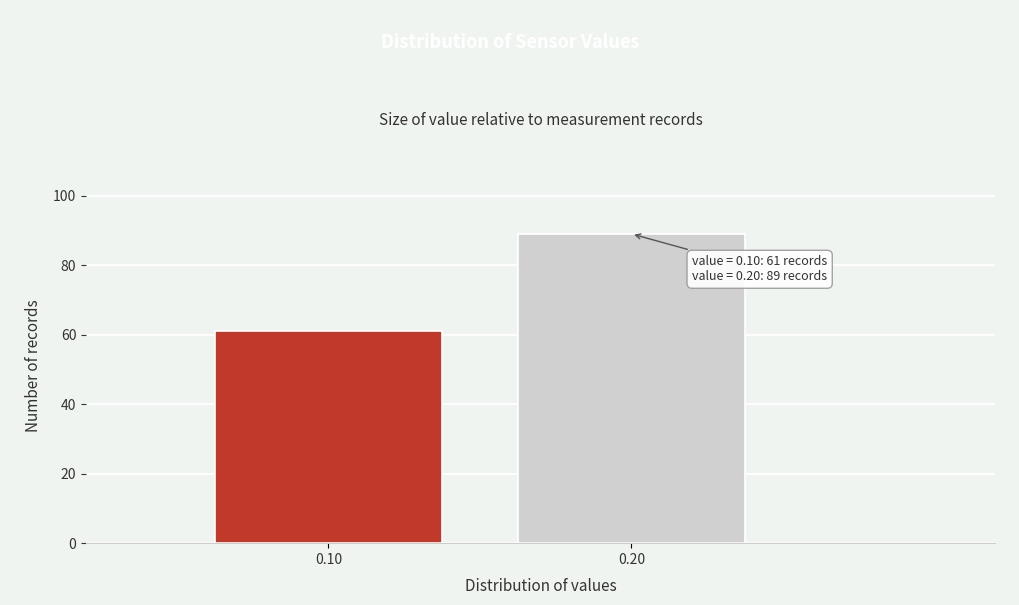

Reading right to left, what are all the values shown in this chart?

0.20=89	0.10=61